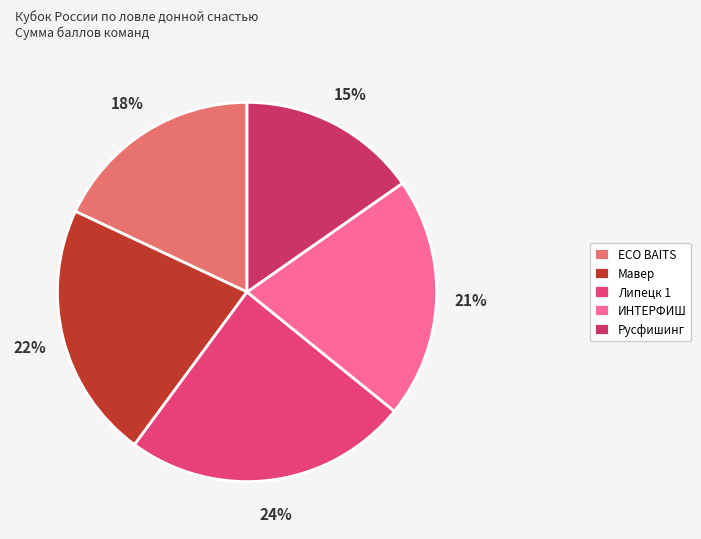

The Мавер slice represents 22% of the pie. True or false?

True